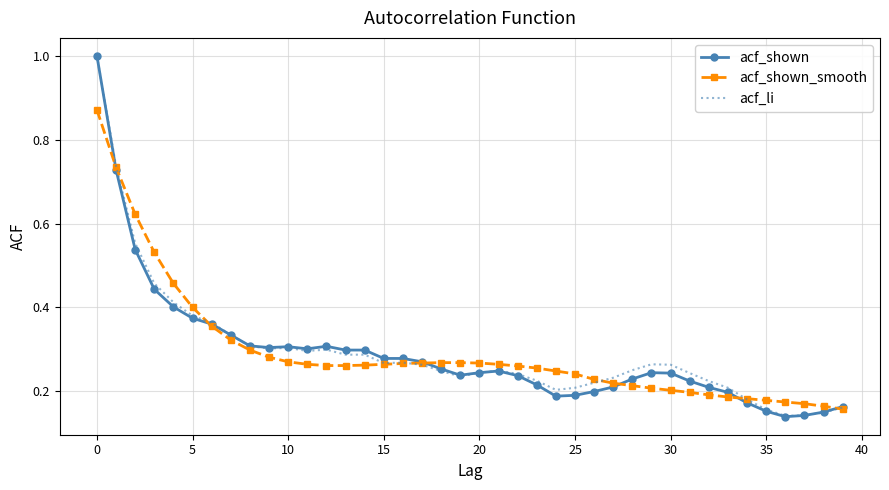

What are all the series names shown in the legend?

acf_shown, acf_shown_smooth, acf_li